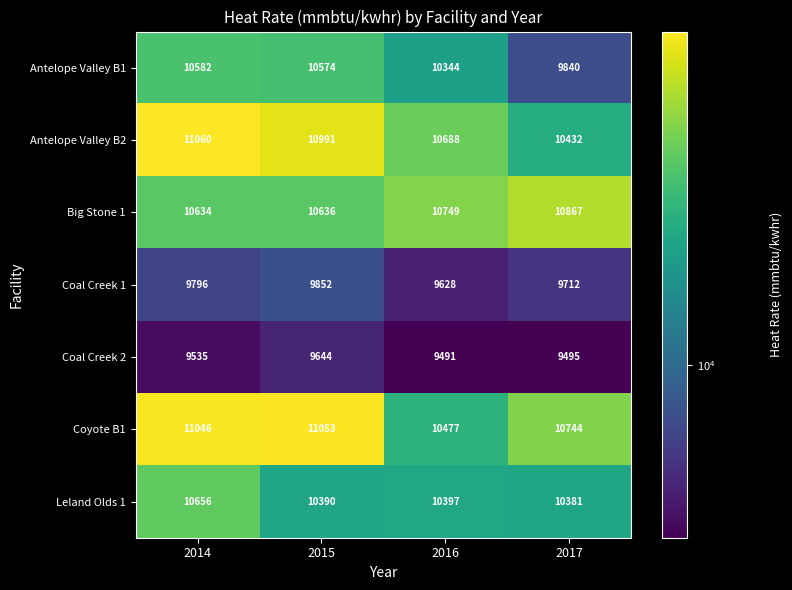

Between 2014 and 2015, which series saw the biggest shift?

Leland Olds 1